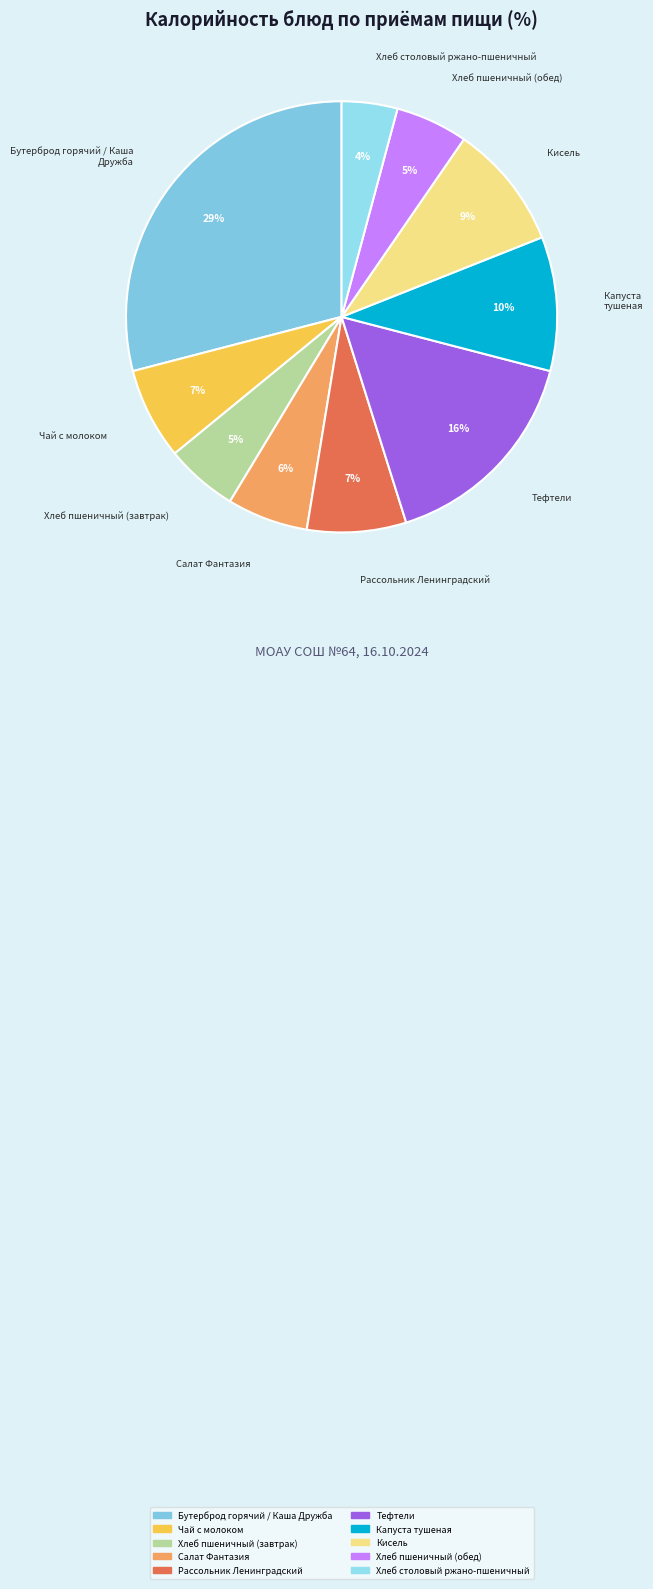

What percentage is the Кисель slice, to the nearest percent?

9%